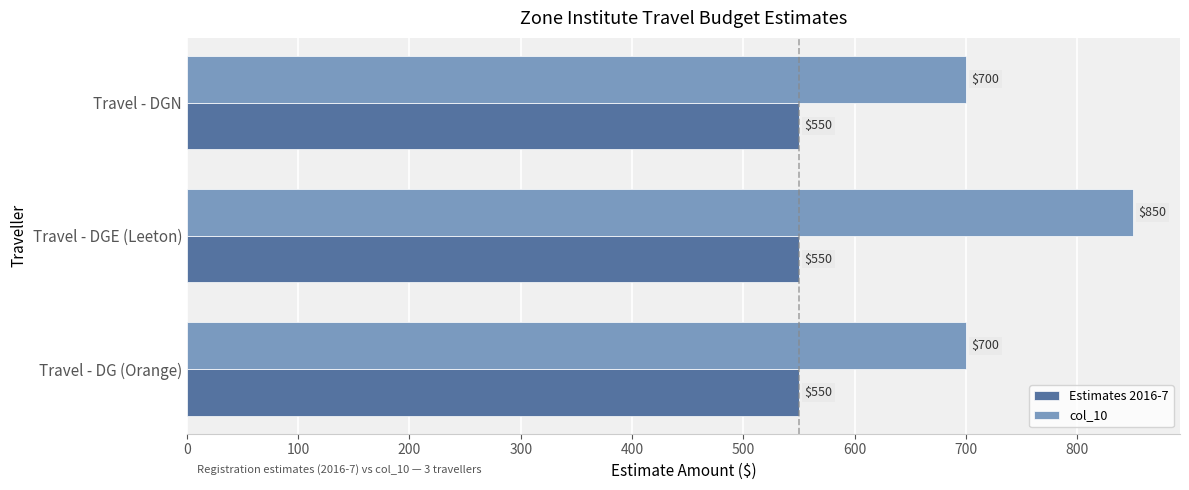

Read the col_10 value at Travel - DGN, to the nearest 10.

700